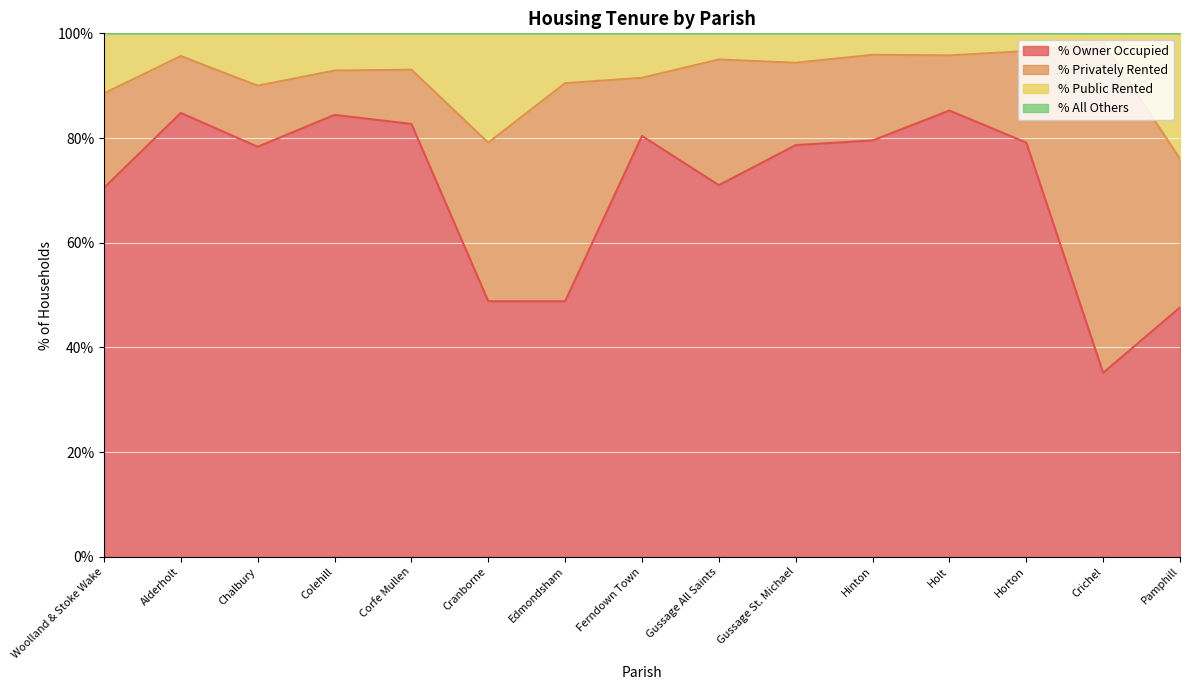

What is the total value across all series at Chalbury?

100.0